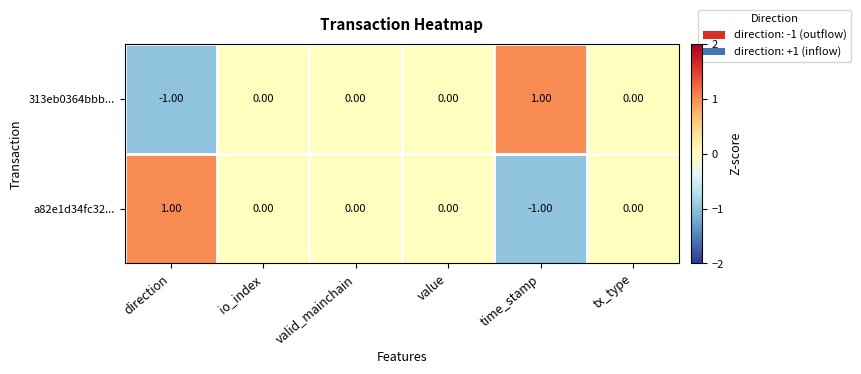

At which label does a82e1d34fc32... reach its peak?

direction